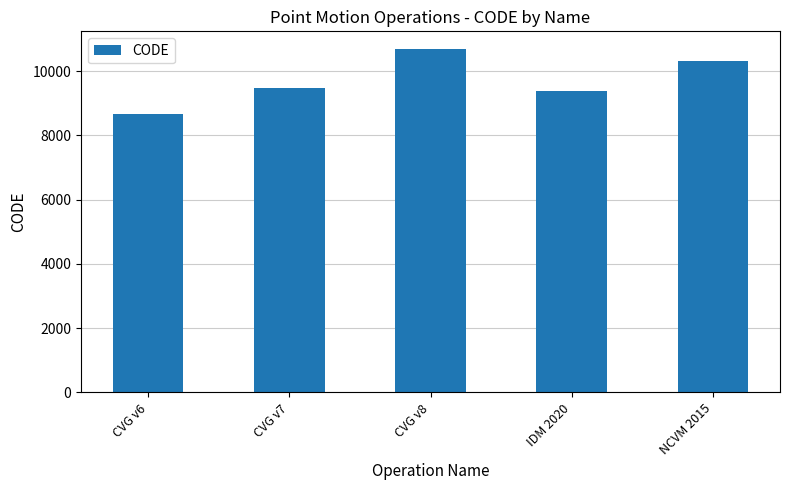

What is the ratio of the value at CVG v6 to the value at NCVM 2015?

0.8